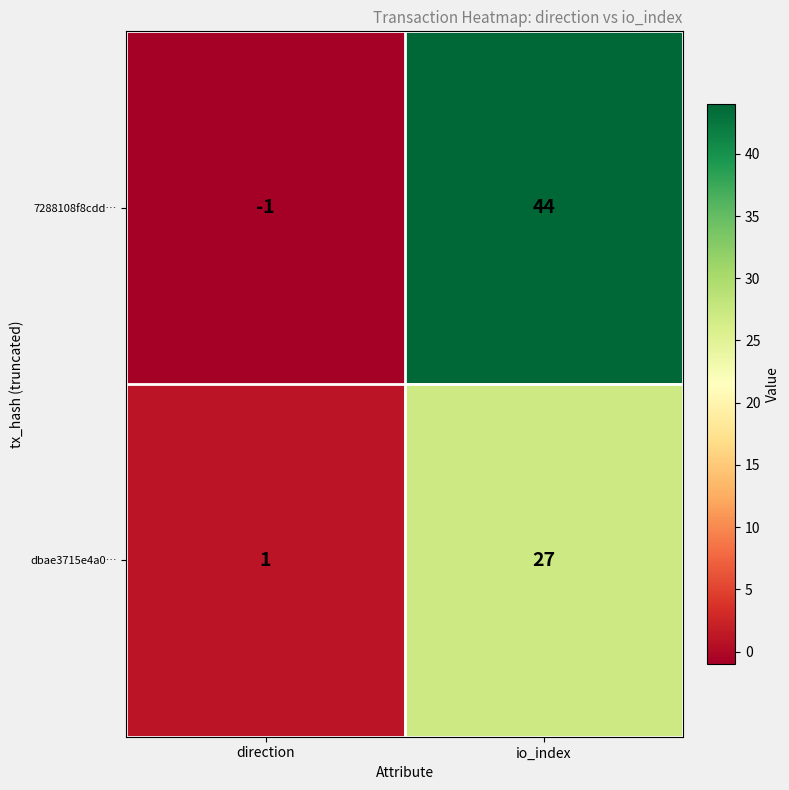

True or false: dbae3715e4a0… has a value of 1 at direction.

True